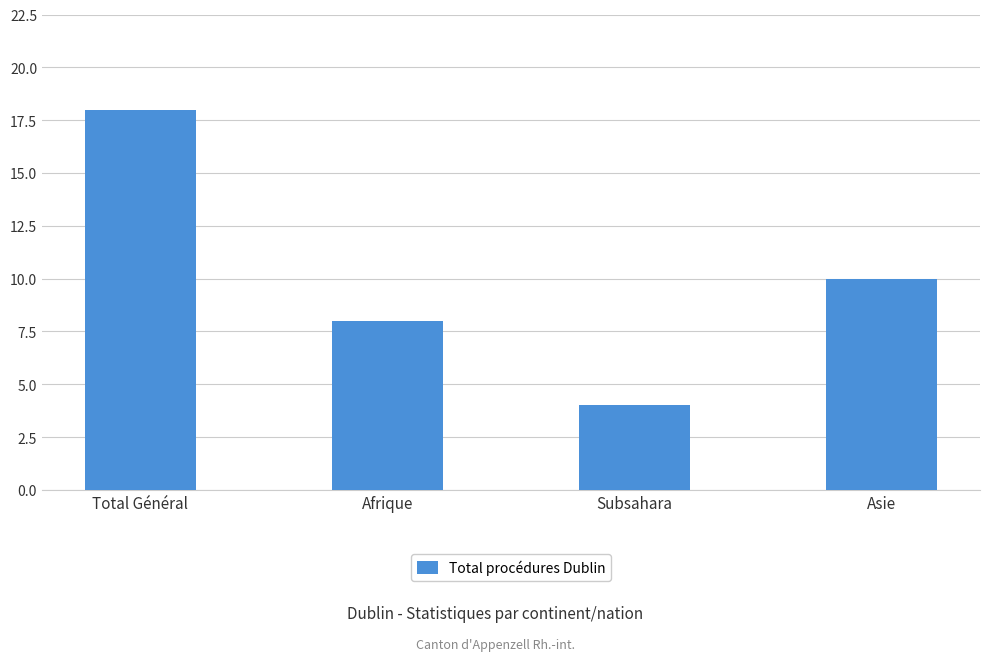

What position from the left is Subsahara?

3